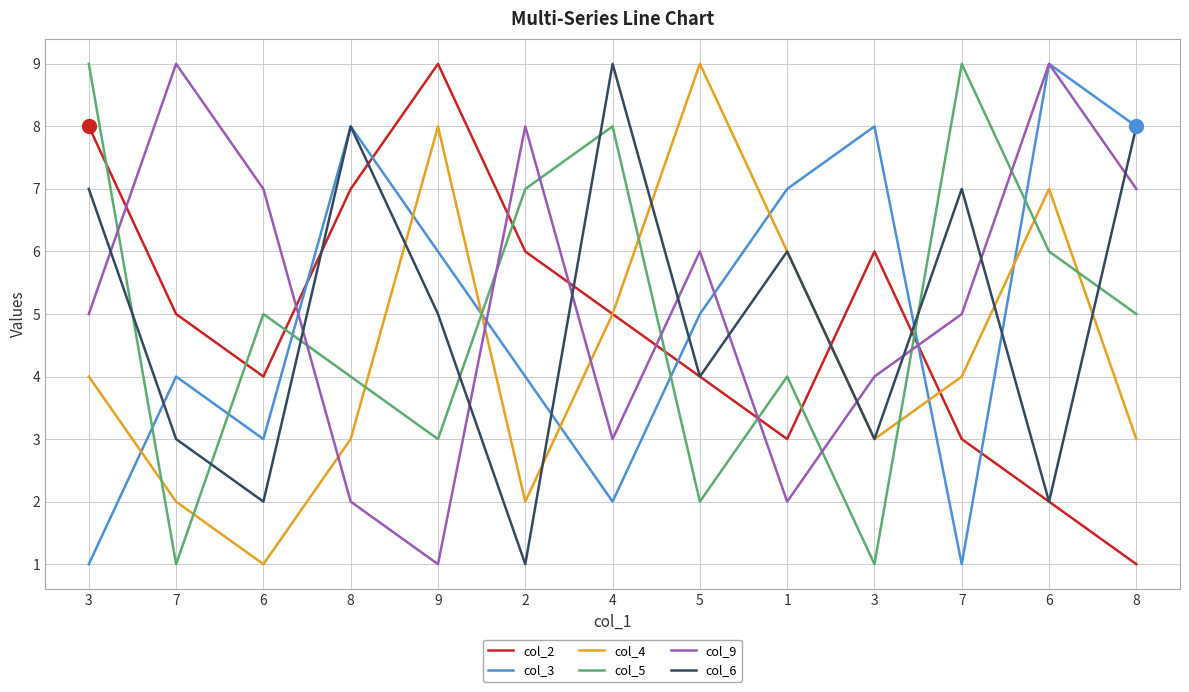

Count the number of categories in the chart.

13